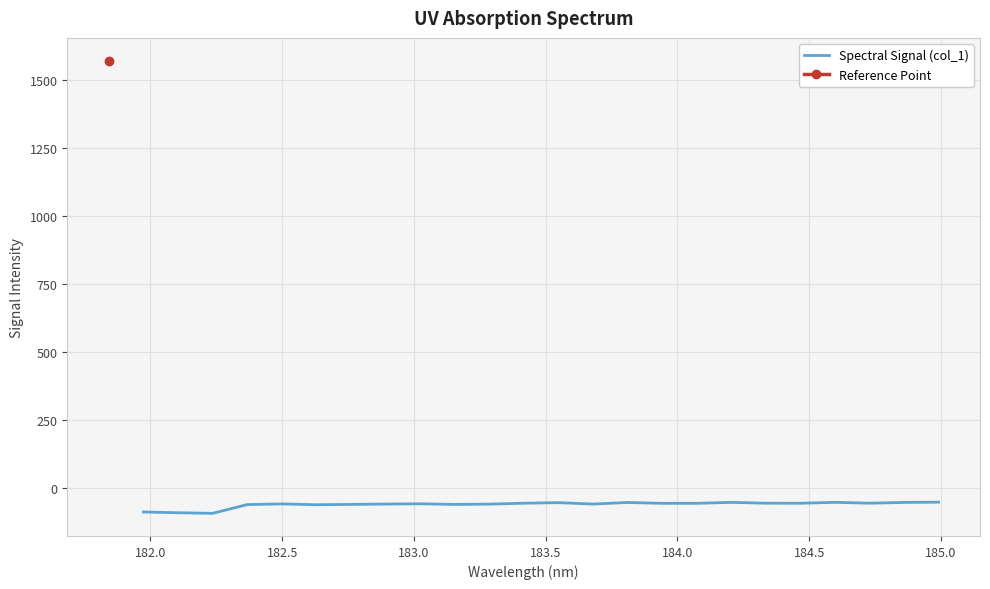

Does the chart display data point markers on the line(s)?

No